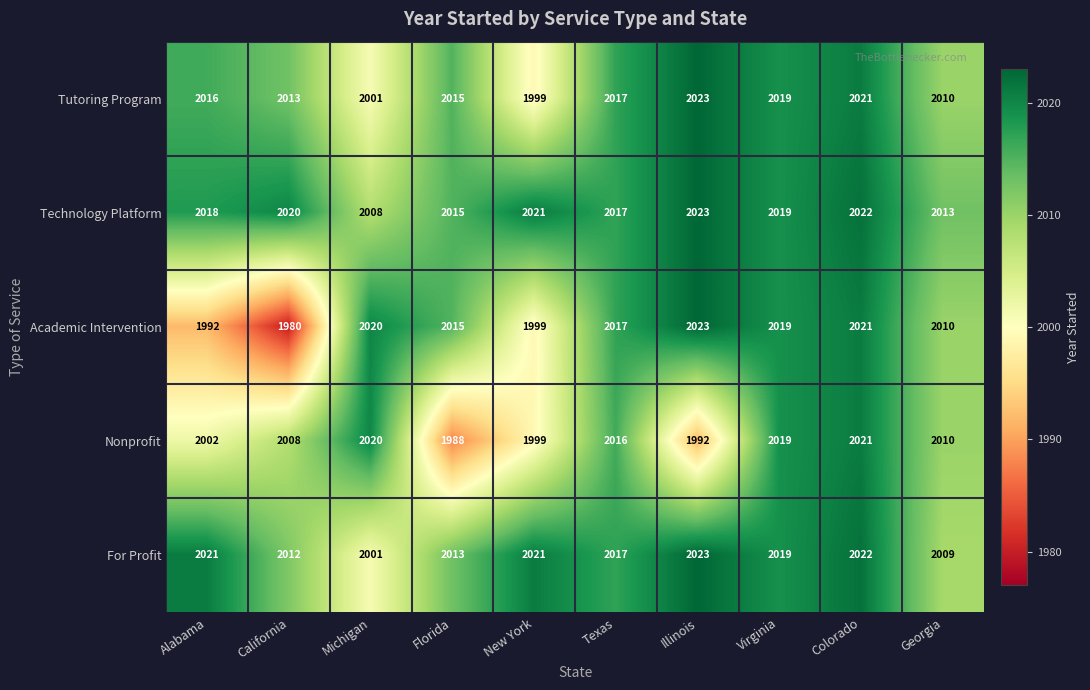

What is the total value across all series at Texas?

10084